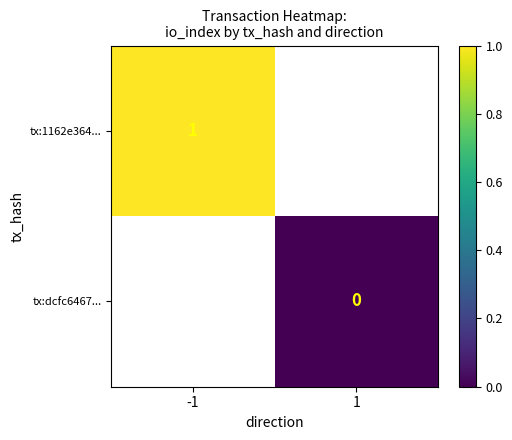

Which category has the lowest value across all series?

1